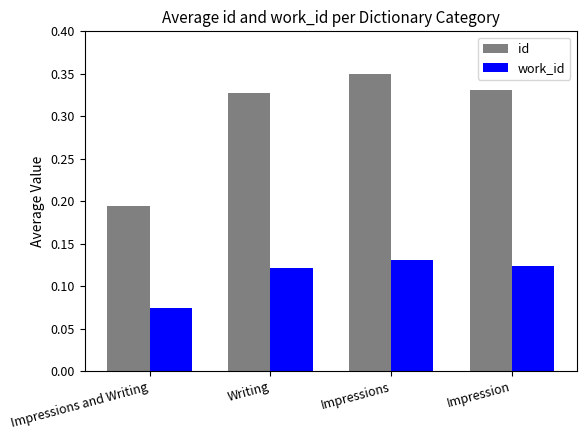

Is it true that id equals 0.1 at Impression?

False